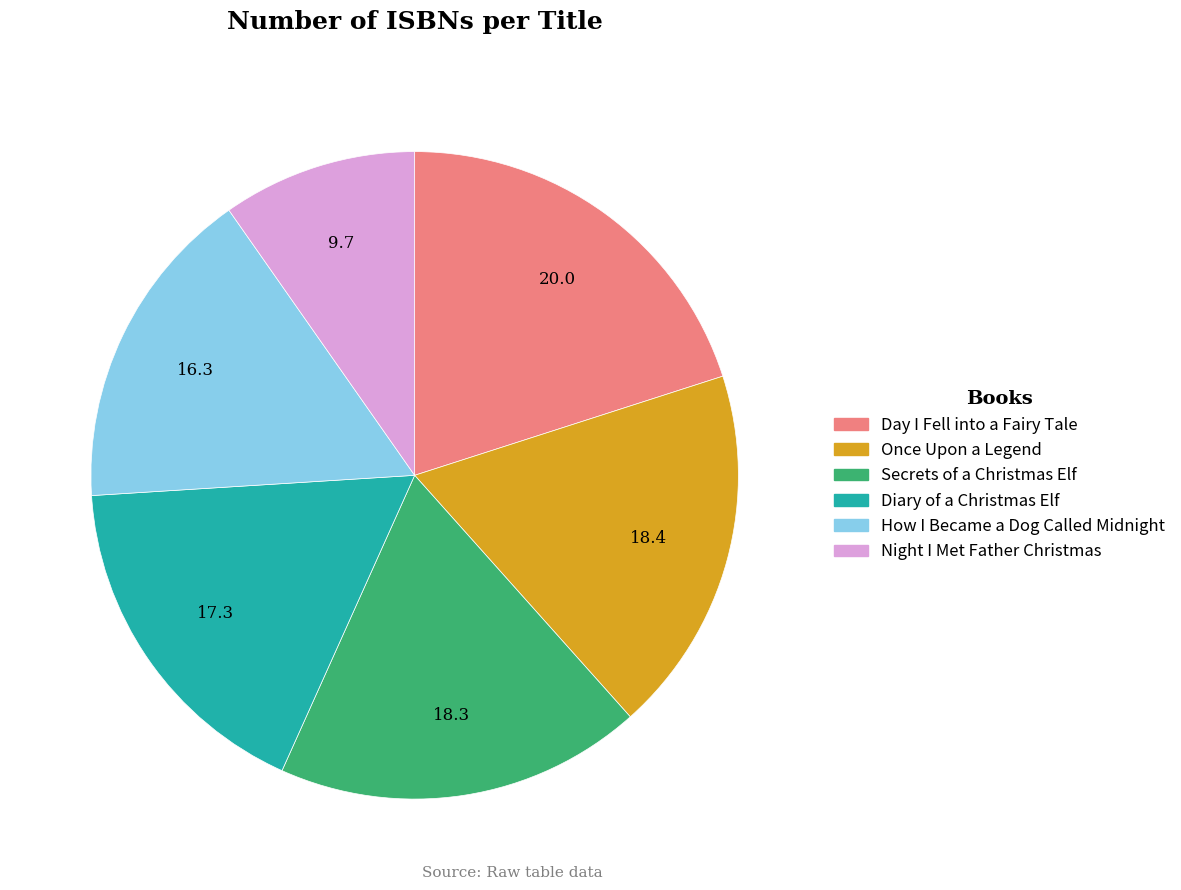

The Diary of a Christmas Elf slice represents 17% of the pie. True or false?

True